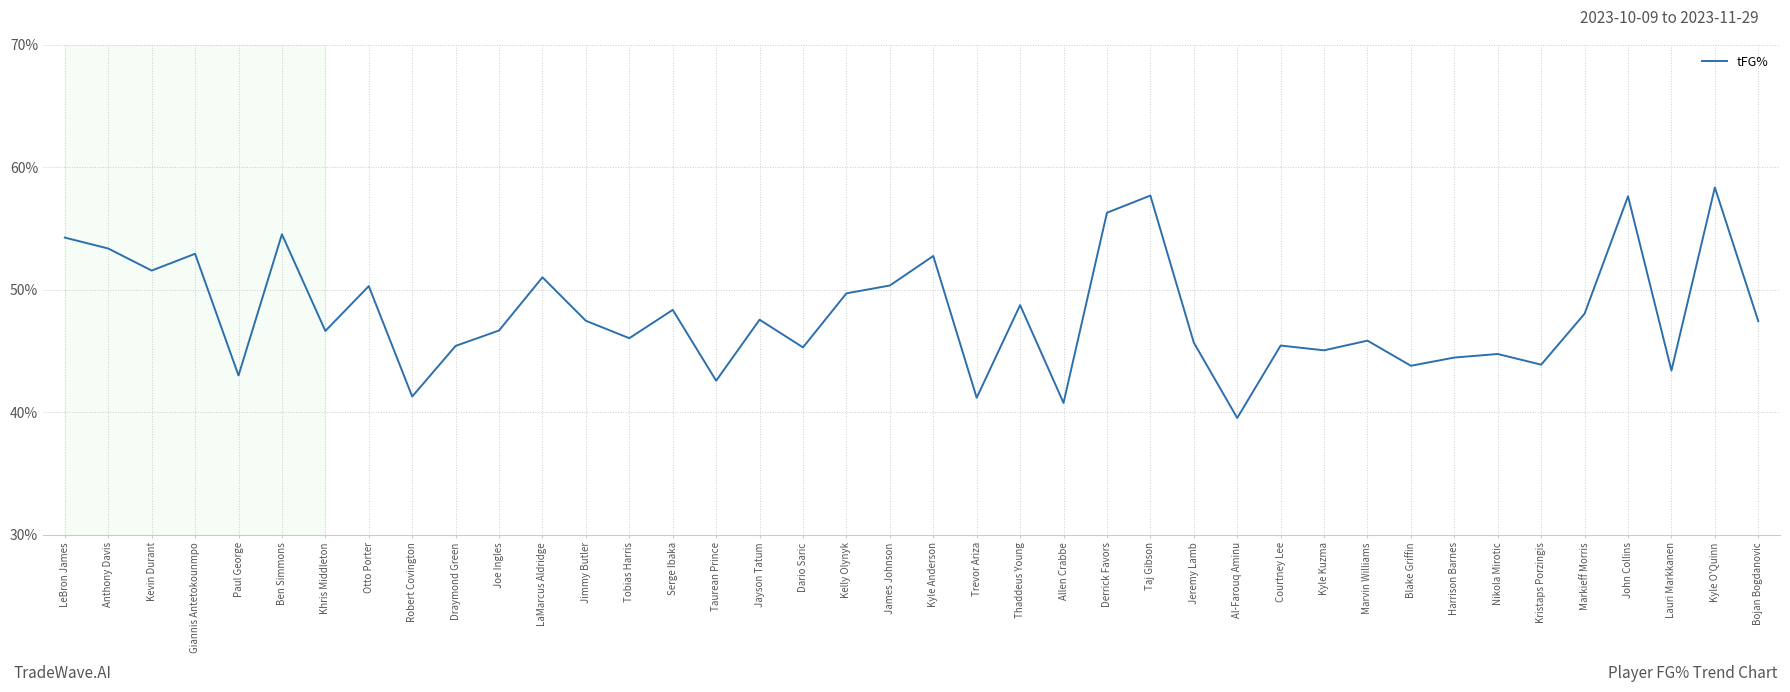

The chart shows a value of 46.6 at Khris Middleton. True or false?

True